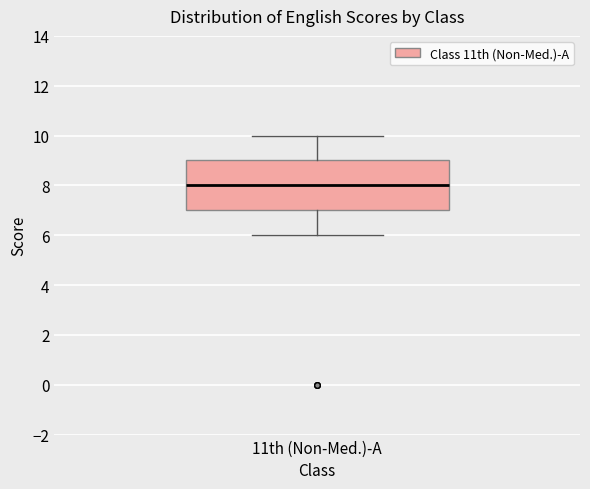

Where does the lower whisker of the box for 11th (Non-Med.)-A end on the y-axis? The values are not printed on the chart, so give them approximately, as read against the axis.

6